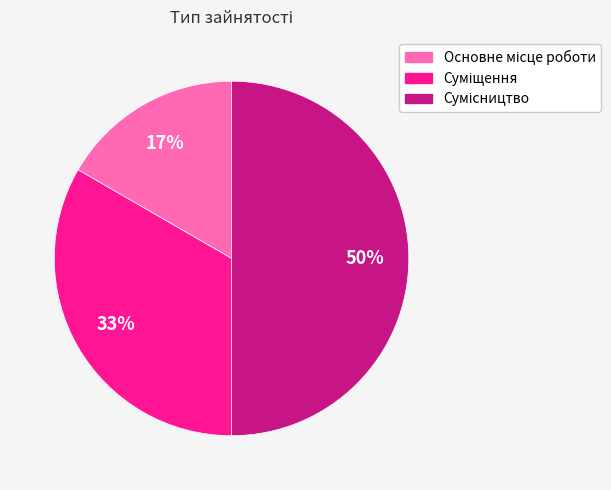

To the nearest percent, what is the difference between the largest and smallest slice percentages?

33%